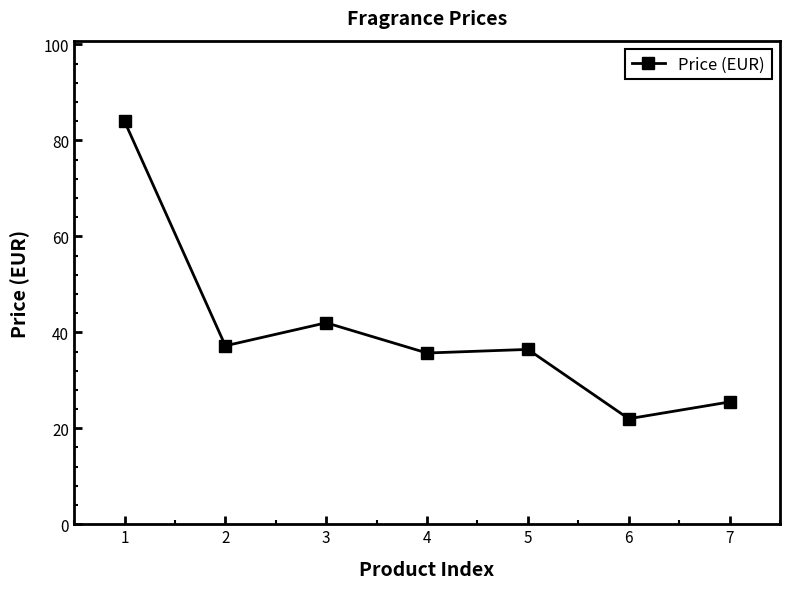

Is this an area chart (filled region under the line)?

No